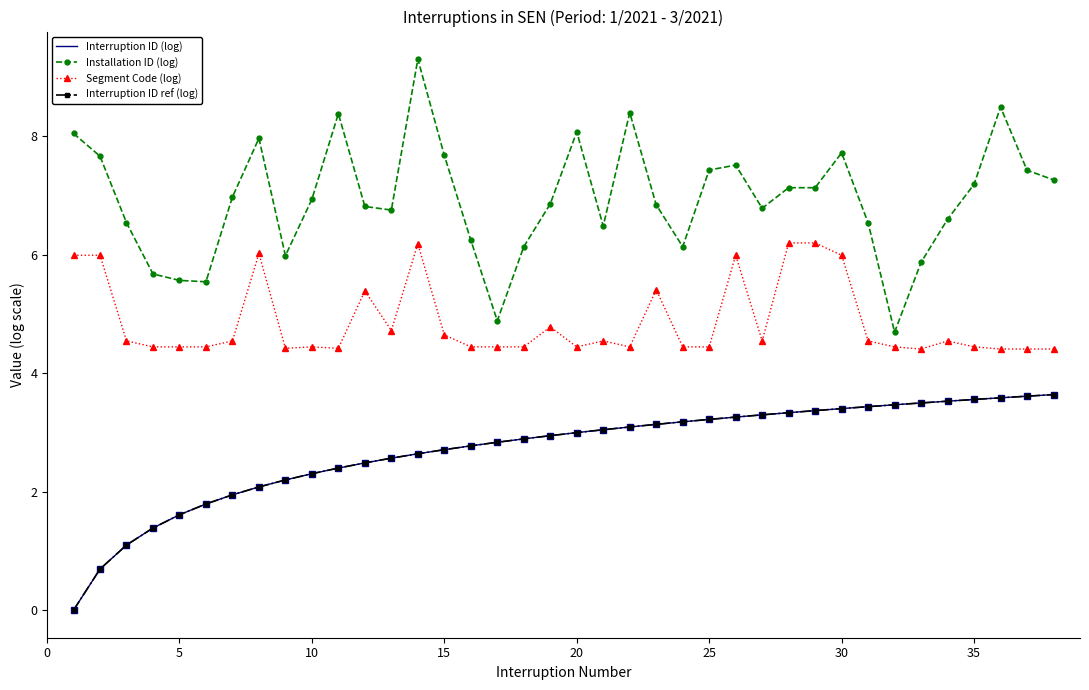

True or false: Interruption ID (log) and Installation ID (log) intersect in this chart.

False